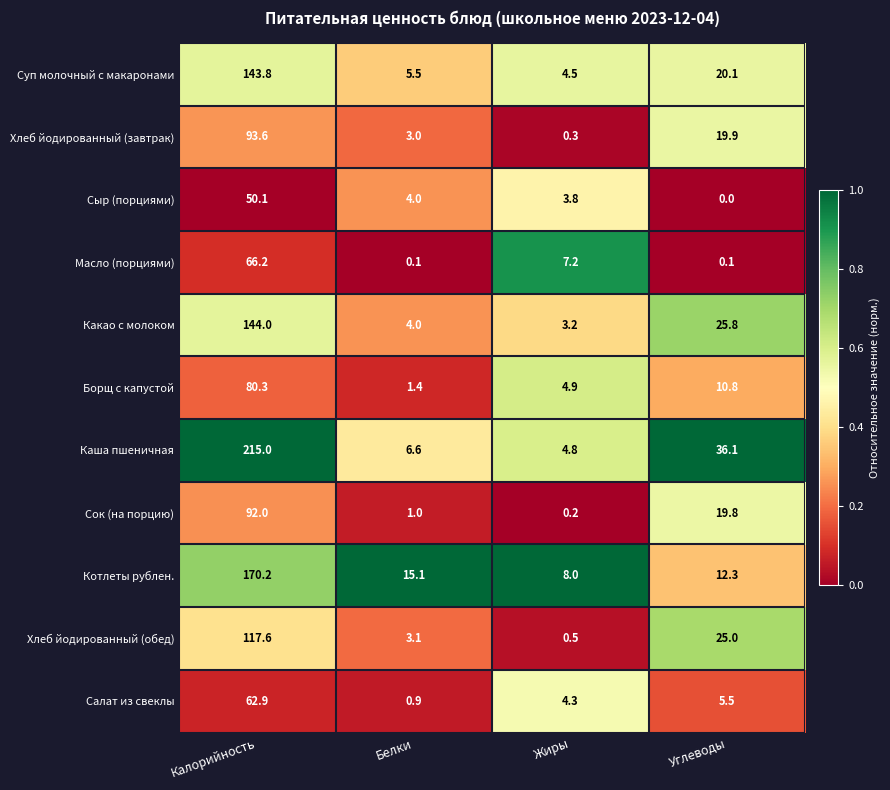

True or false: Каша пшеничная has a value of 60.3 at Углеводы.

False